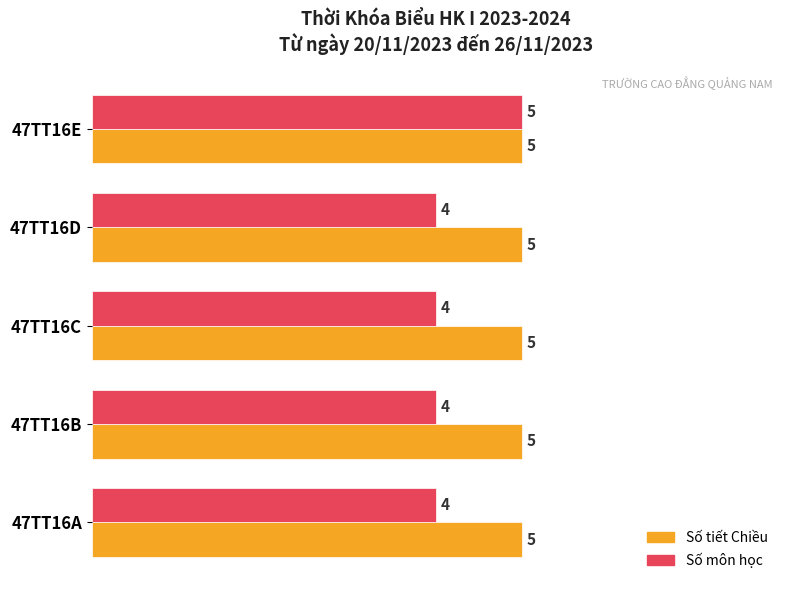

What is the maximum value shown in the chart?

5